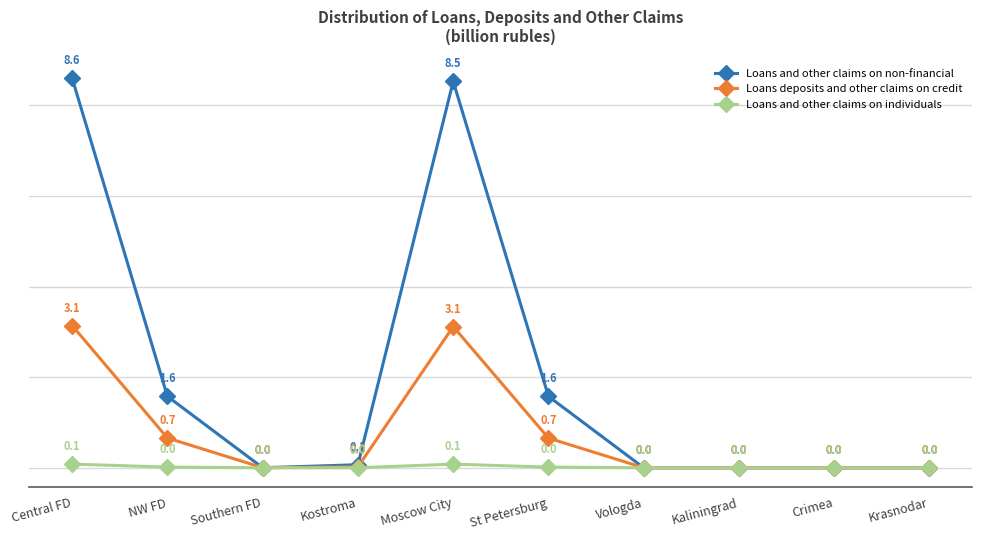

At how many categories does at least one series exceed 4?

2